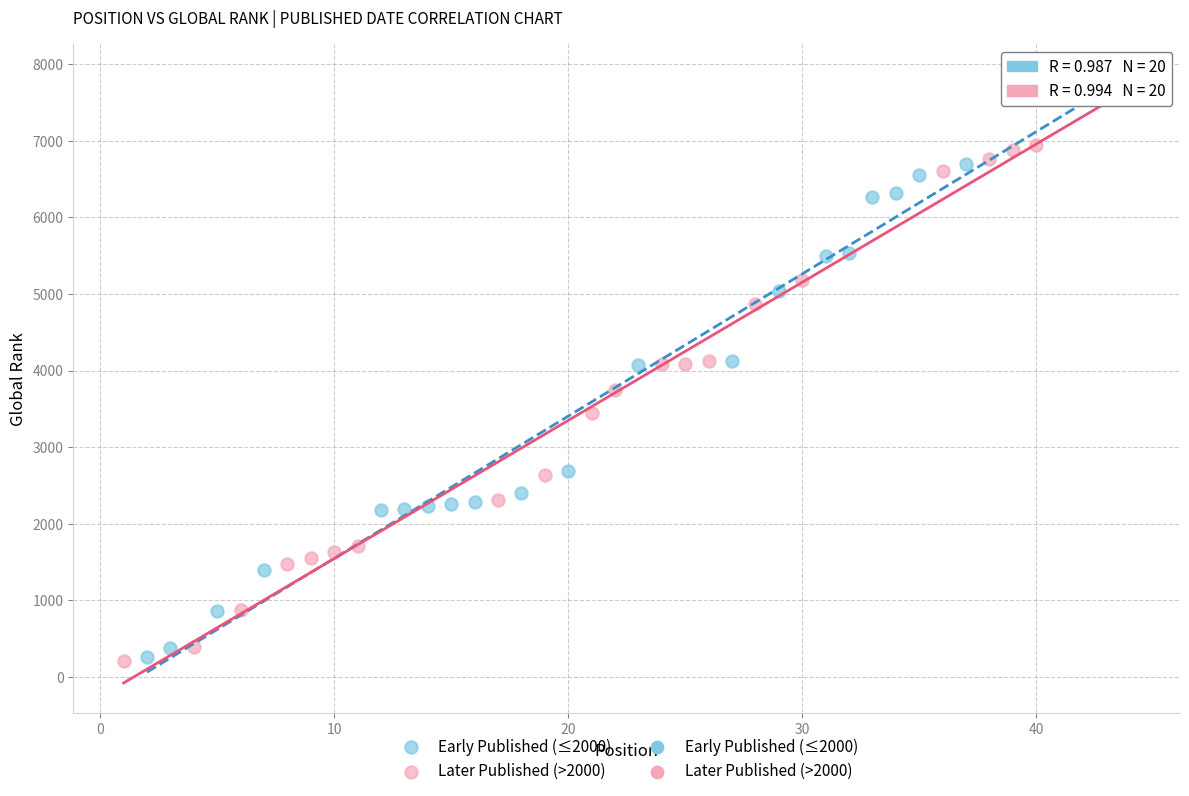

Which series has the widest spread of Y values?

Later Published (>2000)